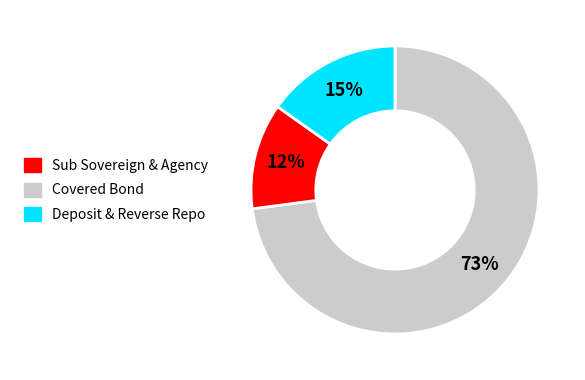

Does any single category account for the majority?

Yes